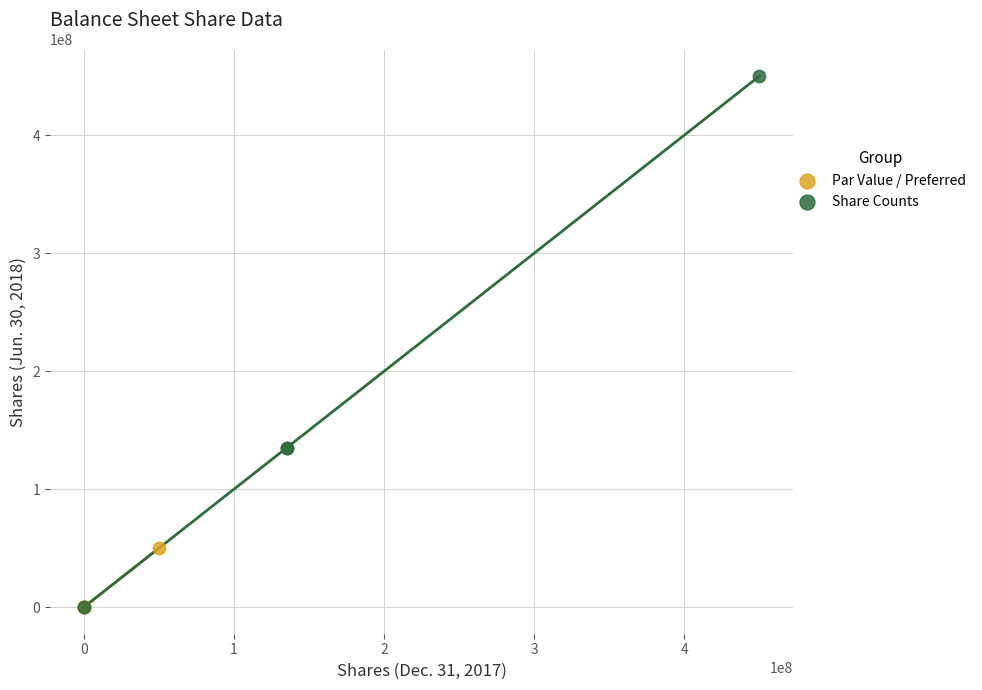

Which series has the widest spread of Y values?

Share Counts